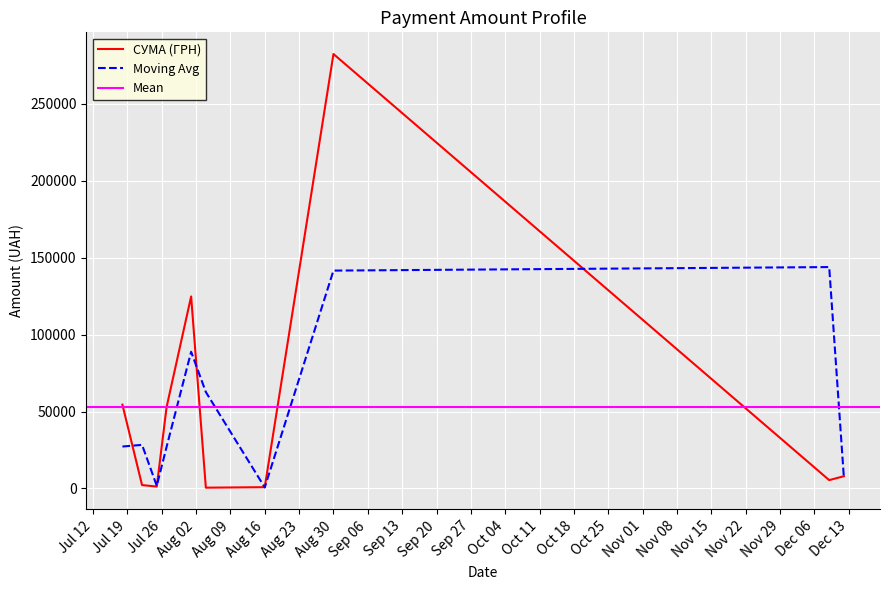

What is the highest value of the СУМА (ГРН) series?

282495.1